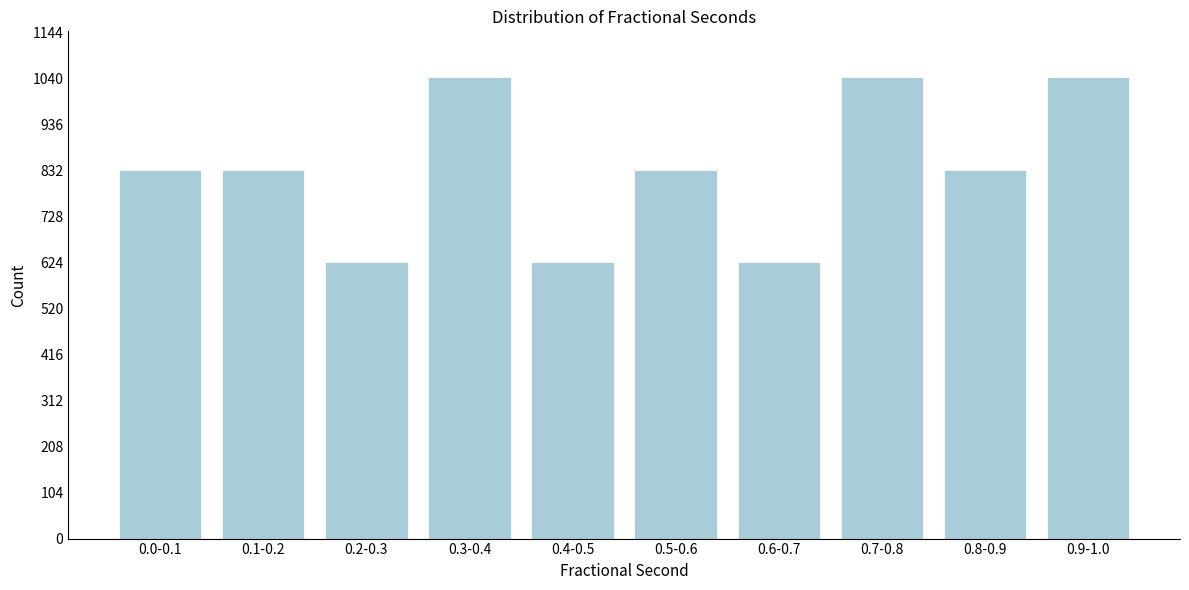

What is the ratio of the value at 0.6-0.7 to the value at 0.4-0.5?

1.0